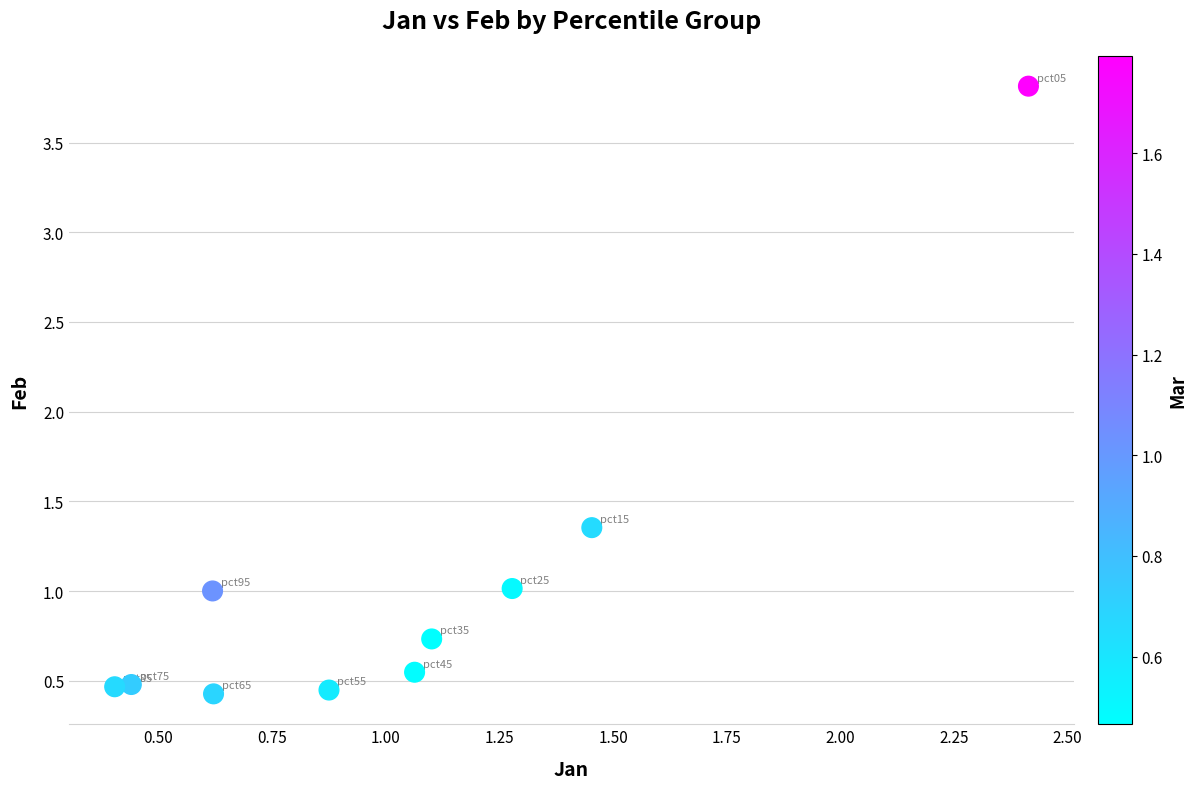

What is the range of X values (max minus min)?

2.0